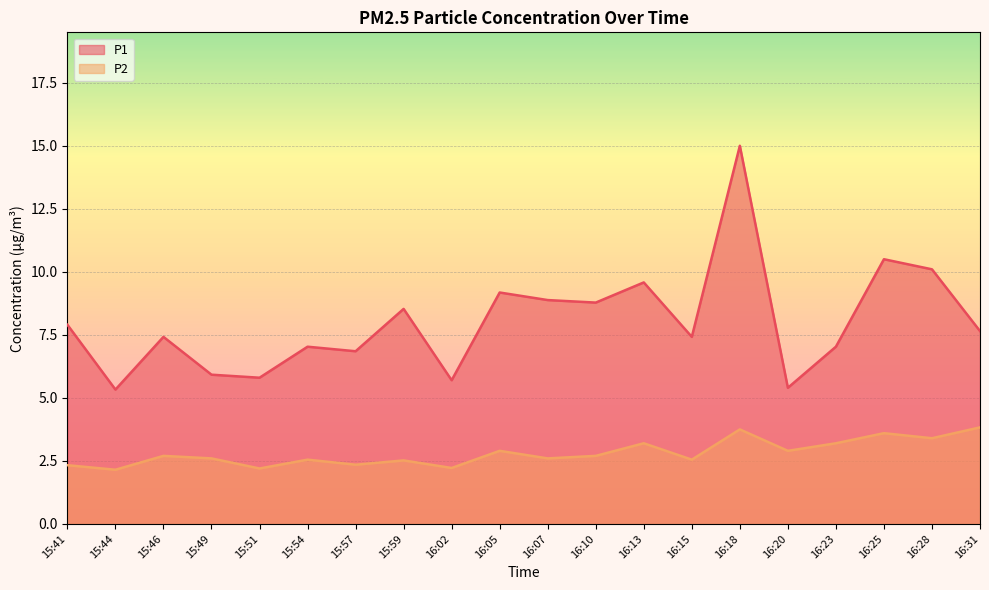

Where is the first local maximum for P1?

15:46